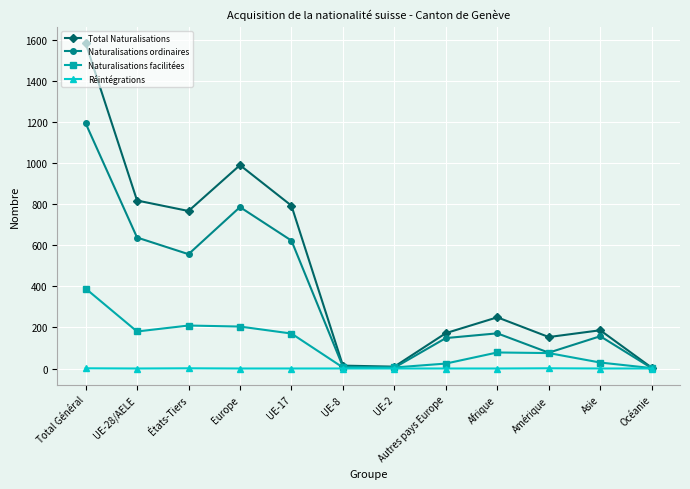

How many series are shown in this chart?

4